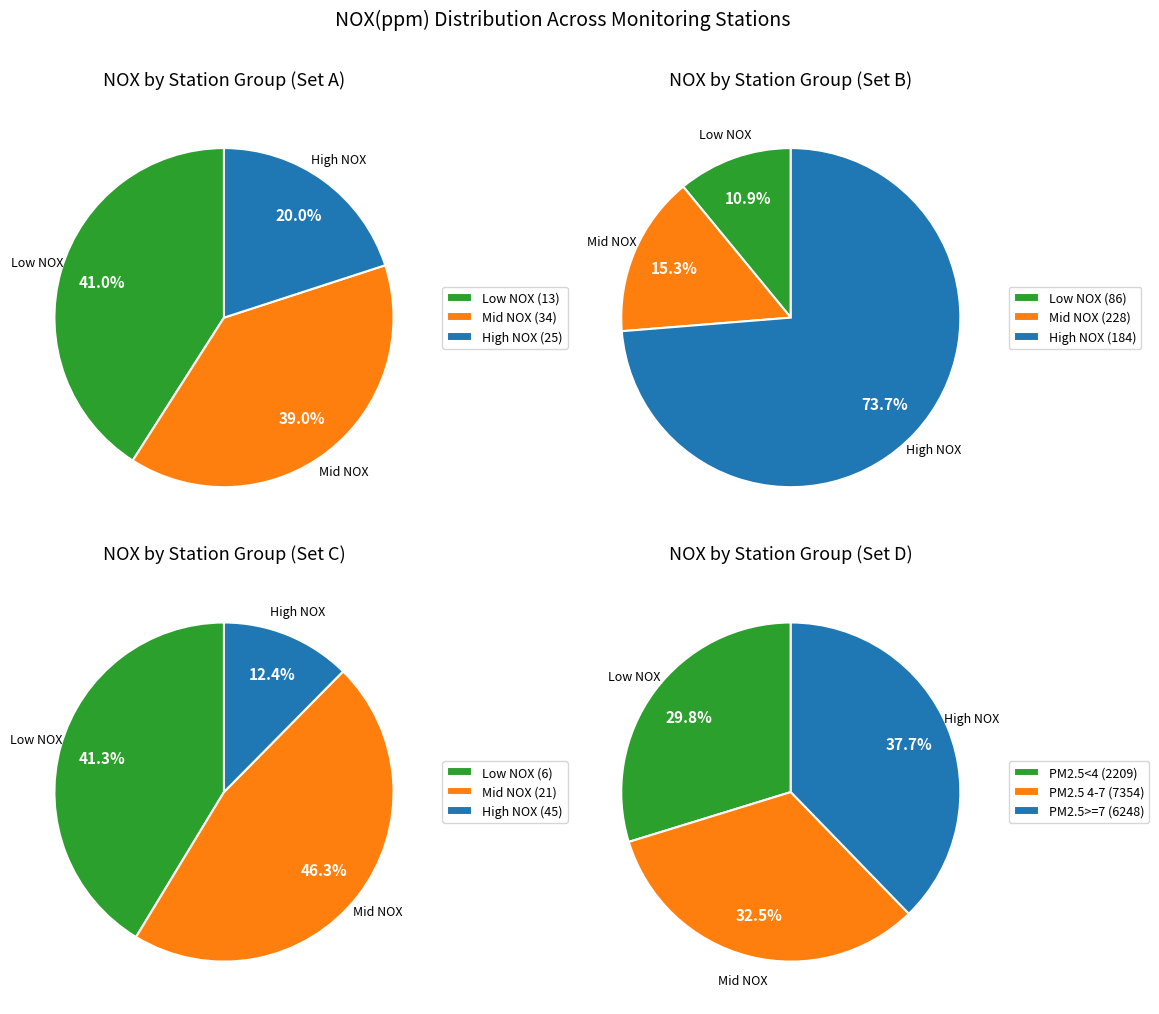

Is it true that 川越南小学校 is 17% of the pie?

False